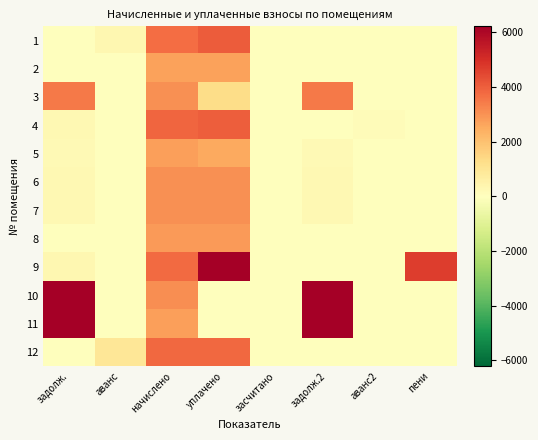

At which category does the chart reach its minimum across all series?

задолж.